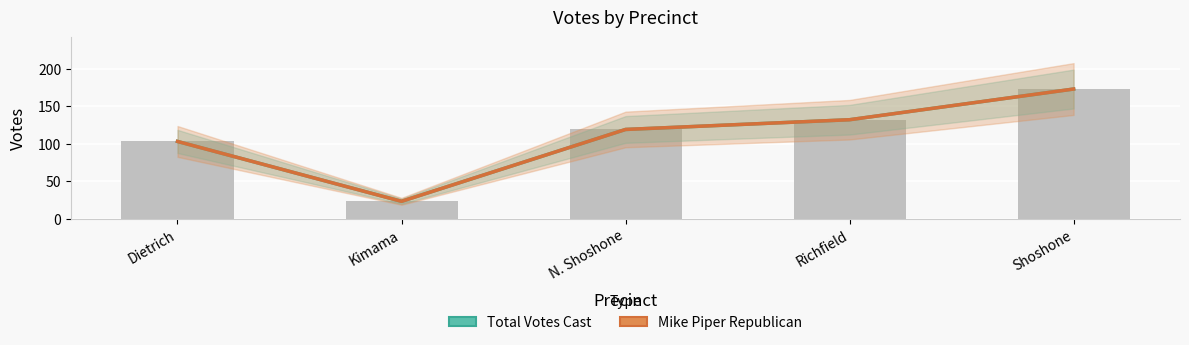

Is the value of Mike Piper Republican at Dietrich greater than the value of Total Votes Cast at Kimama?

Yes